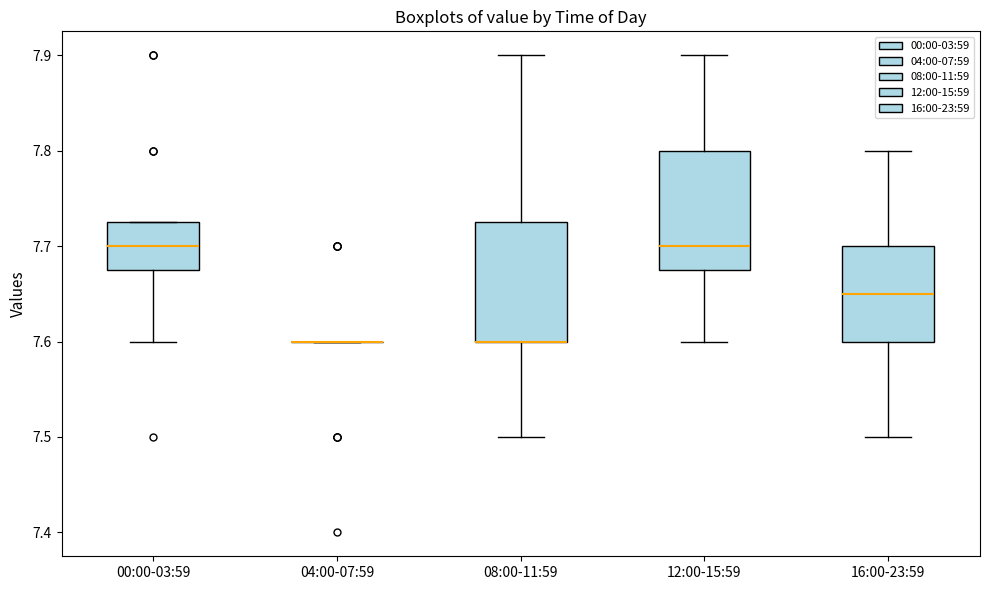

Reading left to right, transcribe this box plot: for each box, give where its median line is, the range the box spans, and where its two whiskers end, as read against the y-axis. The values are not printed on the chart, so give them approximately, as read against the axis.

00:00-03:59: median 7.70, box 7.68 to 7.73, whiskers 7.60 to 7.73
04:00-07:59: box collapsed to a line at 7.60, whiskers 7.60 to 7.60
08:00-11:59: median 7.60 (drawn on the box's lower edge), box 7.60 to 7.73, whiskers 7.50 to 7.90
12:00-15:59: median 7.70, box 7.68 to 7.80, whiskers 7.60 to 7.90
16:00-23:59: median 7.65, box 7.60 to 7.70, whiskers 7.50 to 7.80